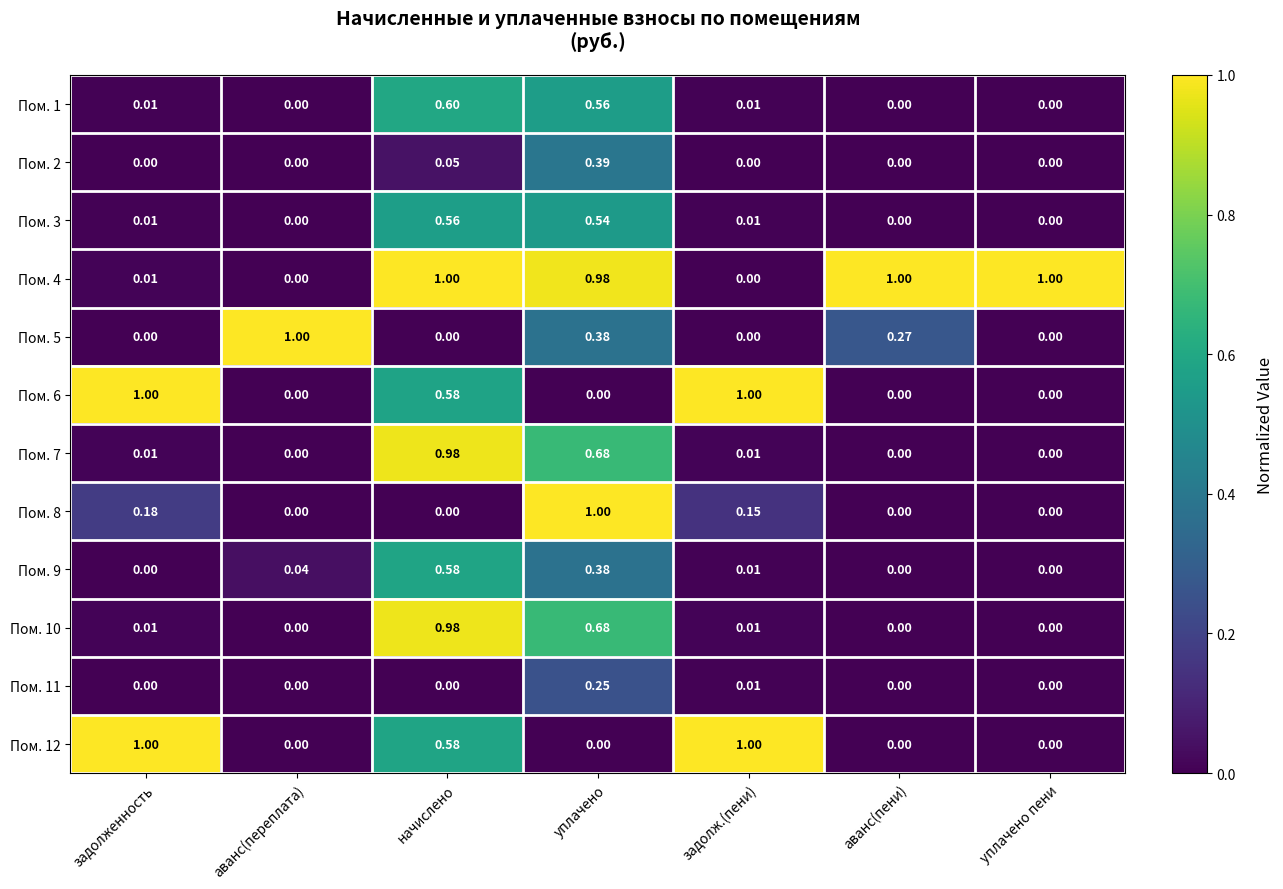

What is the total value across all series at аванс(пени)?

1.3